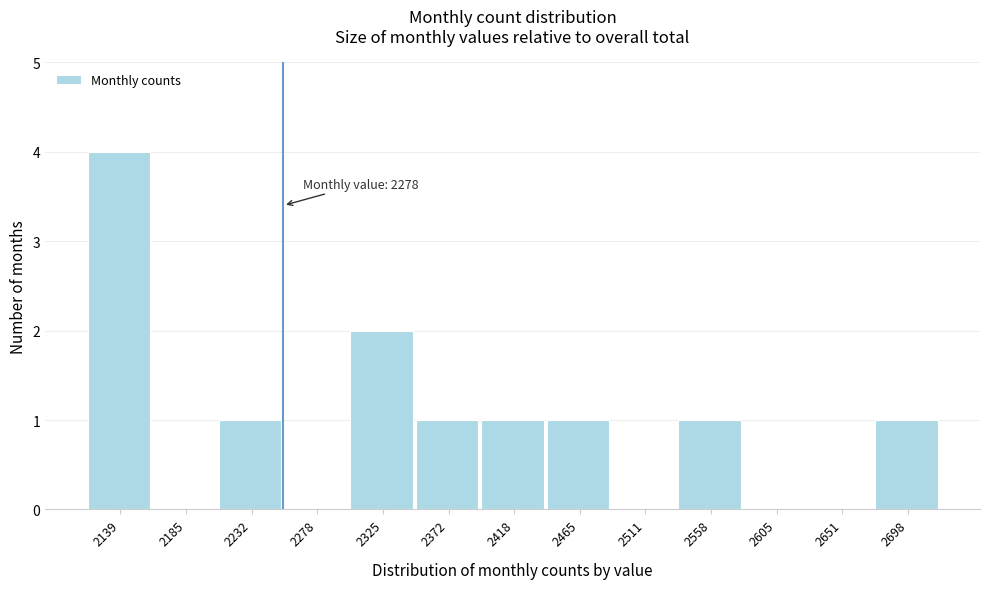

Reading left to right, what are all the values shown in this chart?

2139=4	2185=0	2232=1	2278=0	2325=2	2372=1	2418=1	2465=1	2511=0	2558=1	2605=0	2651=0	2698=1